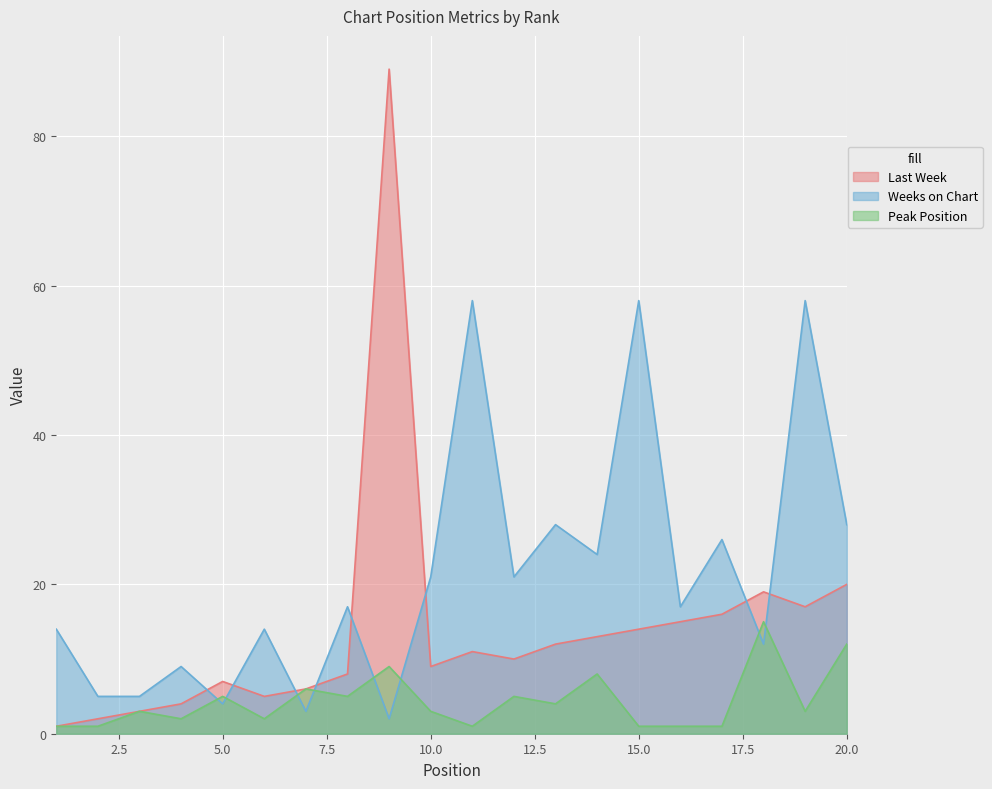

List the series in order of their peak value, highest first.

Last Week, Weeks on Chart, Peak Position